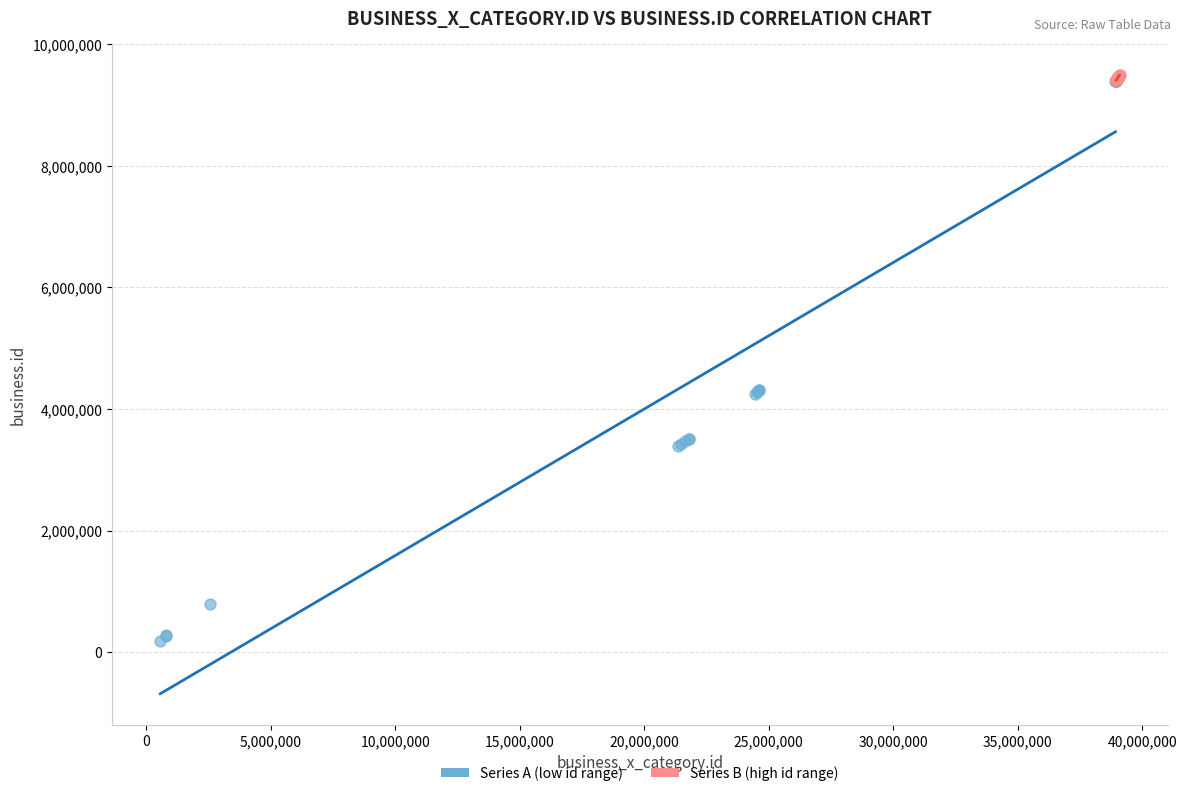

What are all the series names shown in the legend?

Series A (low id range), Series B (high id range)